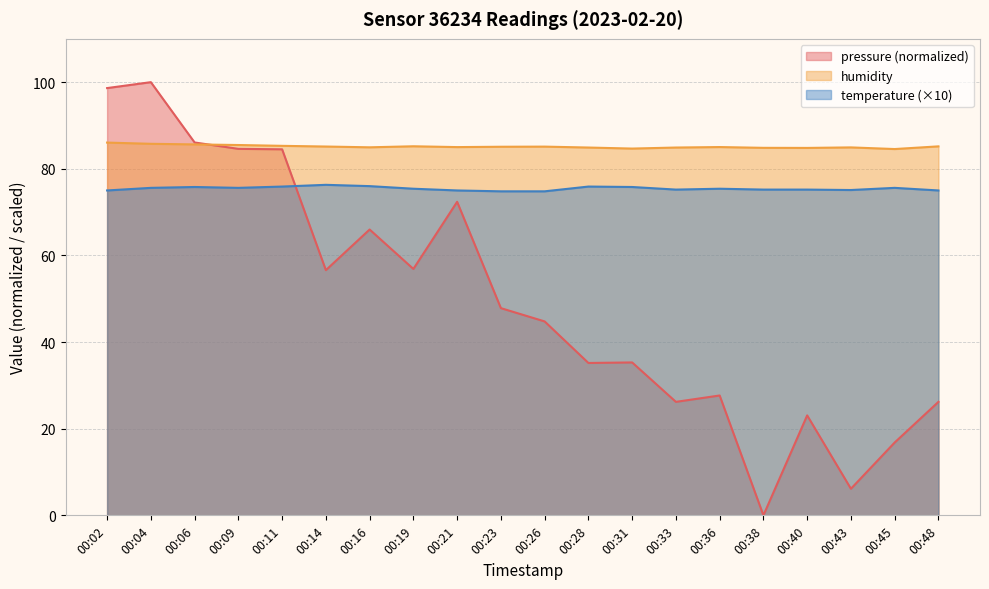

Where is pressure nearest to the value 50?

00:23